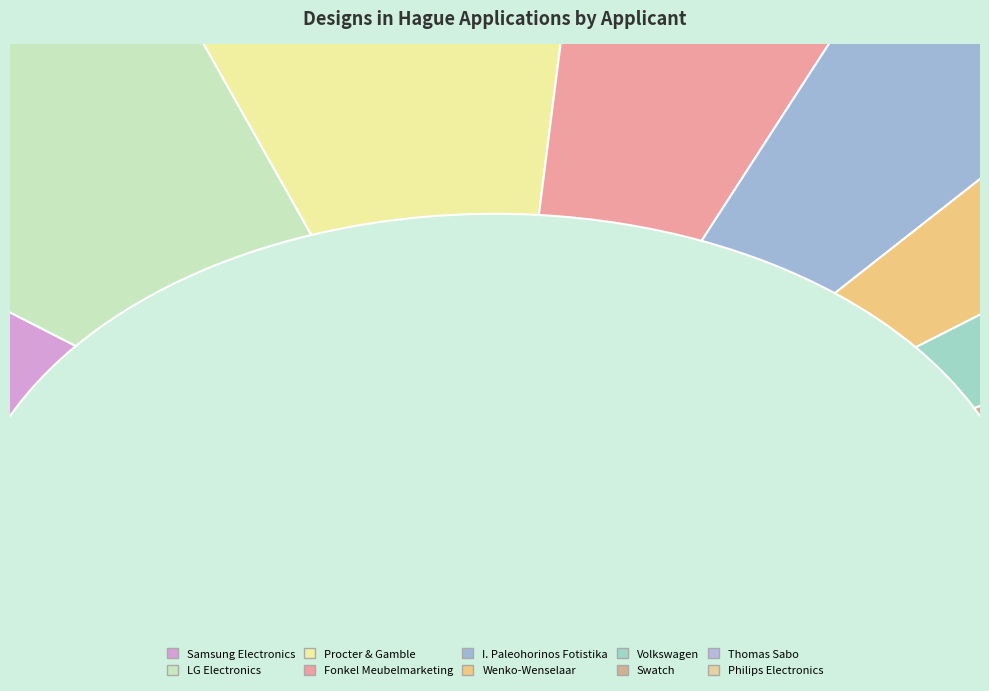

How many segments does this pie chart have?

10